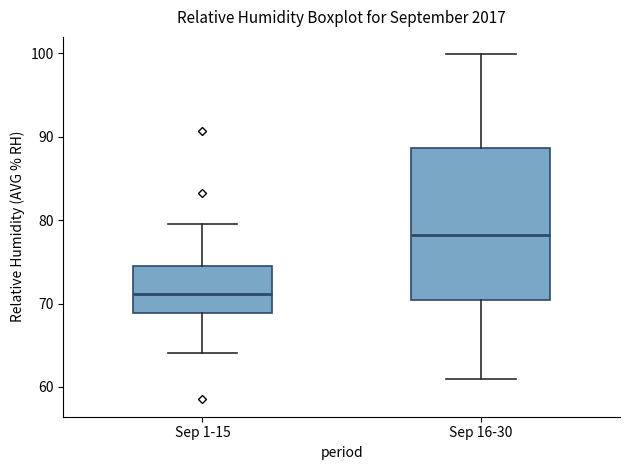

Comparing the boxes themselves (not the whiskers), which one is the tallest?

Sep 16-30